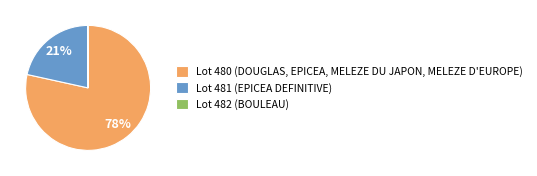

To the nearest percent, what is the combined percentage of Lot 480 (DOUGLAS, EPICEA, MELEZE DU JAPON, MELEZE D'EUROPE) and Lot 481 (EPICEA DEFINITIVE)?

100%